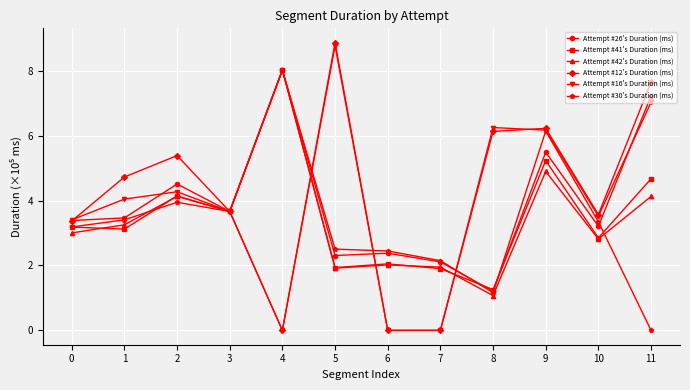

True or false: Attempt #30's Duration (ms) has more than 2 points higher than both neighbors.

True